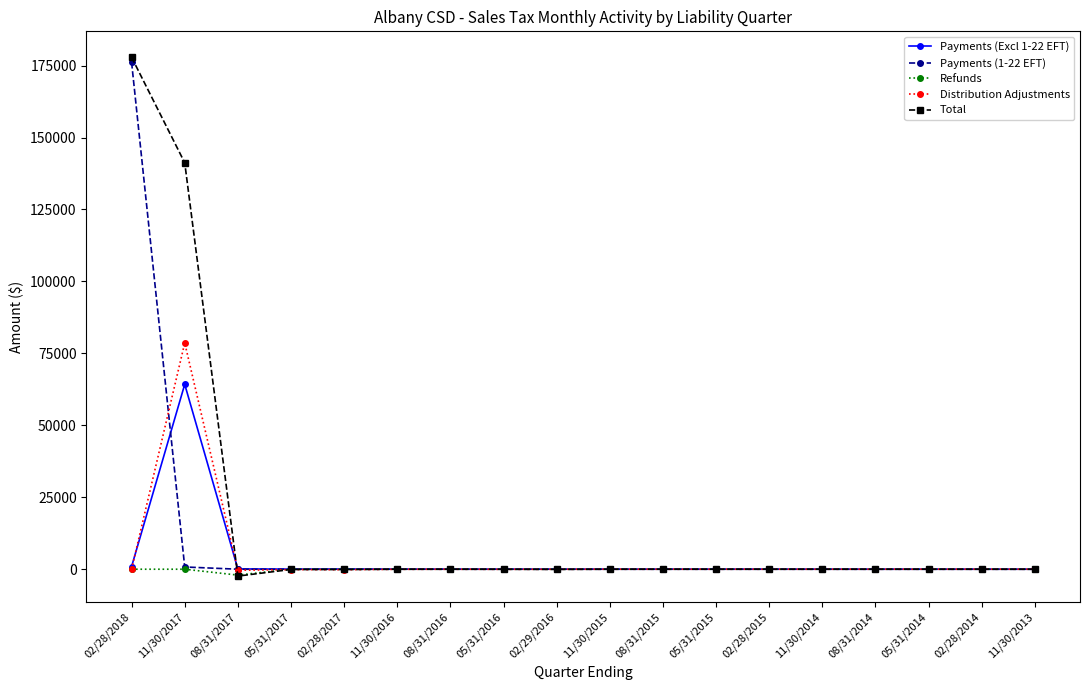

In Payments (Excl 1-22 EFT), how many points are lower than both neighbors (excluding endpoints)?

5